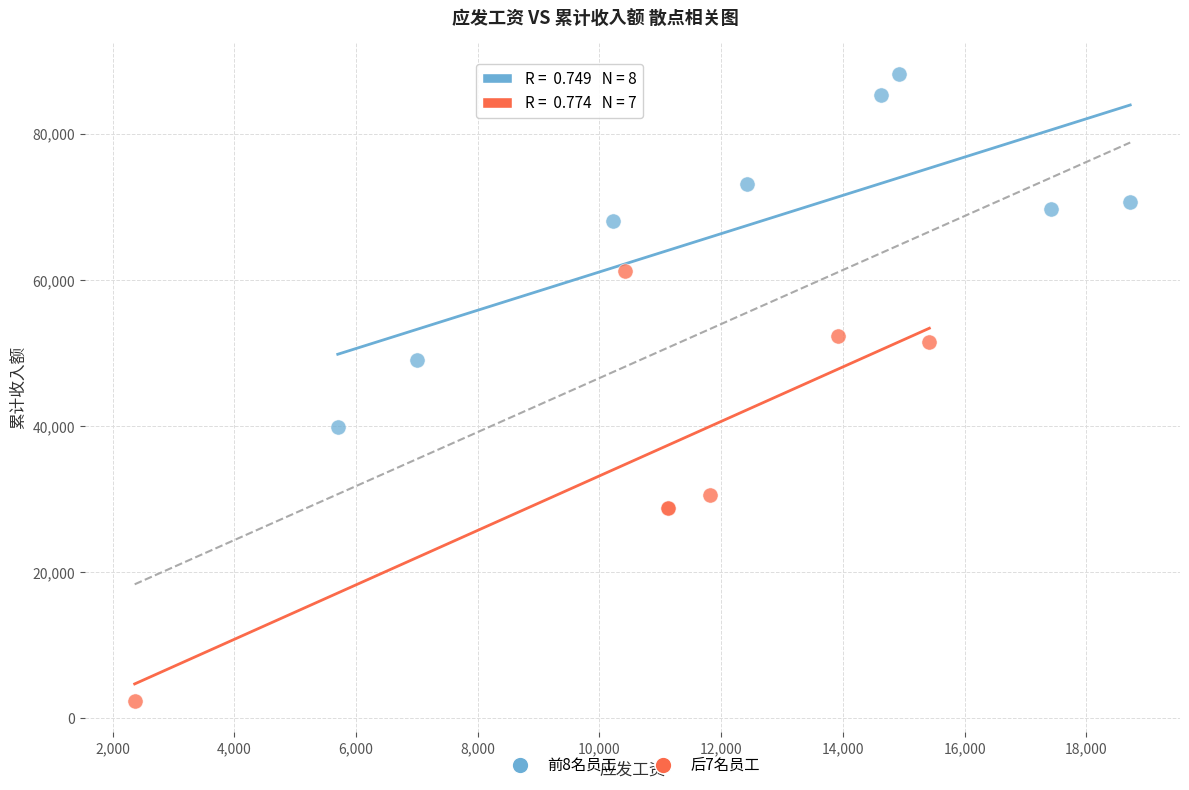

Which series has the widest spread of Y values?

后7名员工